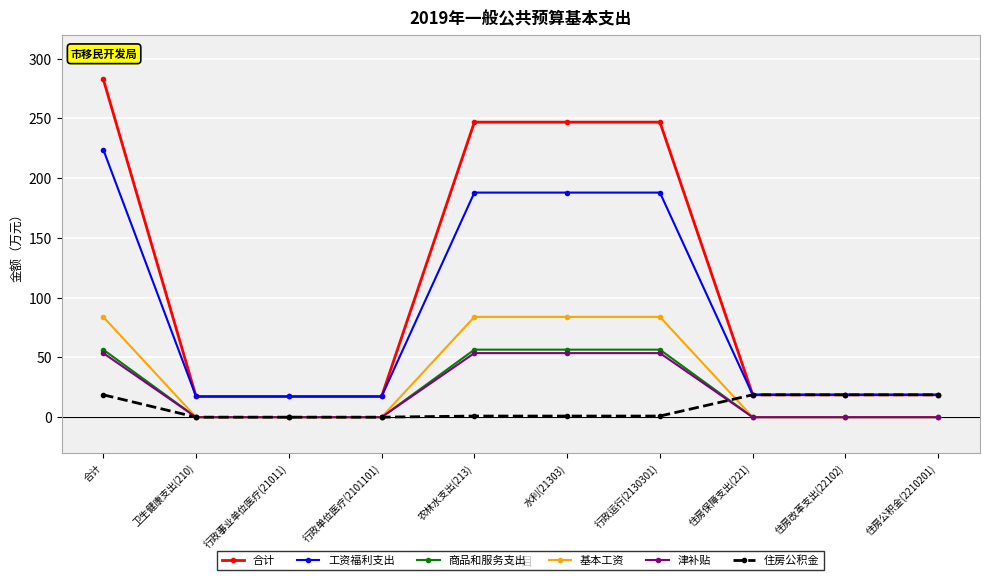

Which series changed the most between 农林水支出(213) and 住房公积金(2210201)?

合计